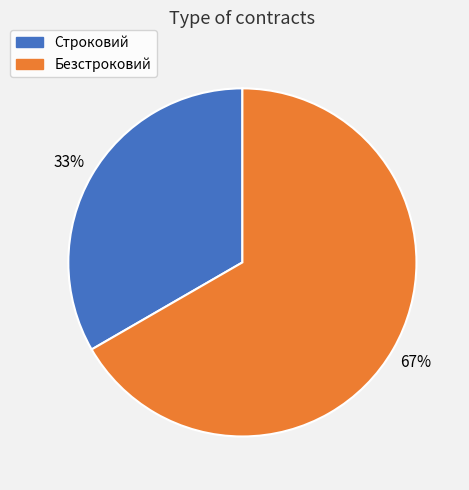

Which category has the smallest portion of the pie?

Строковий